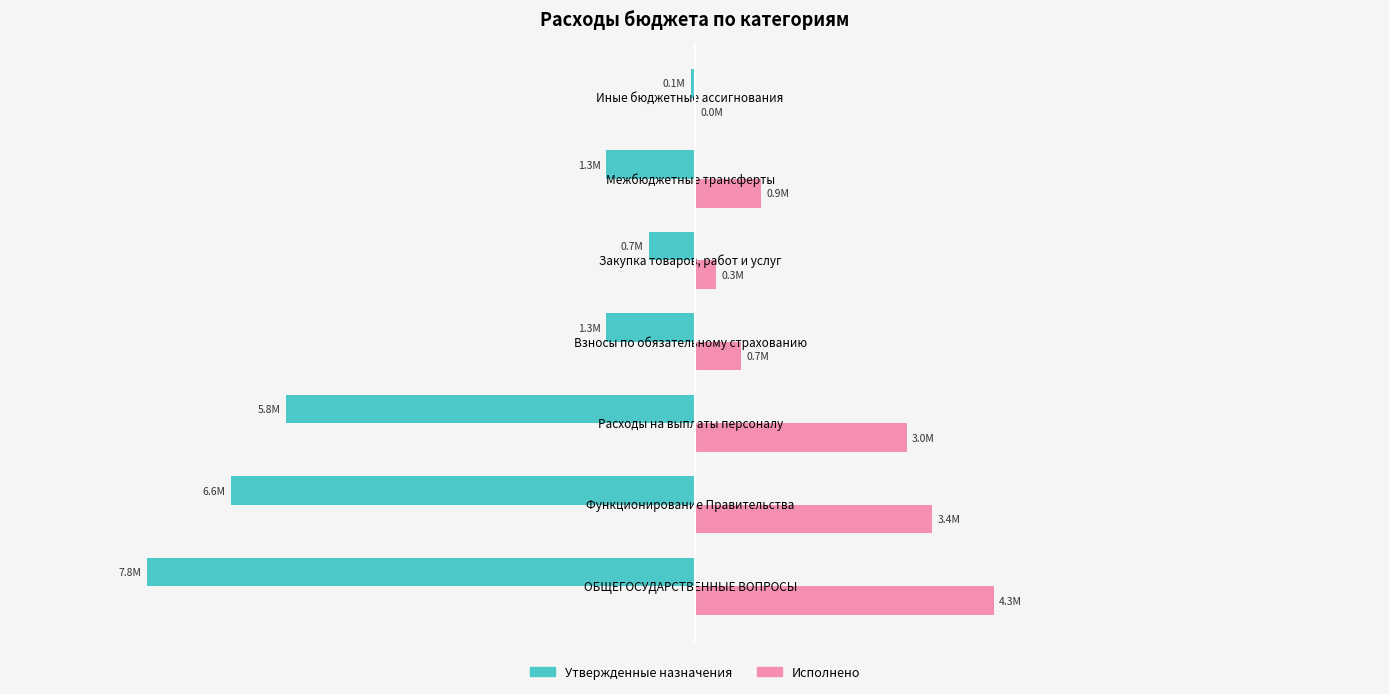

What are all the series names shown in the legend?

Утвержденные назначения, Исполнено